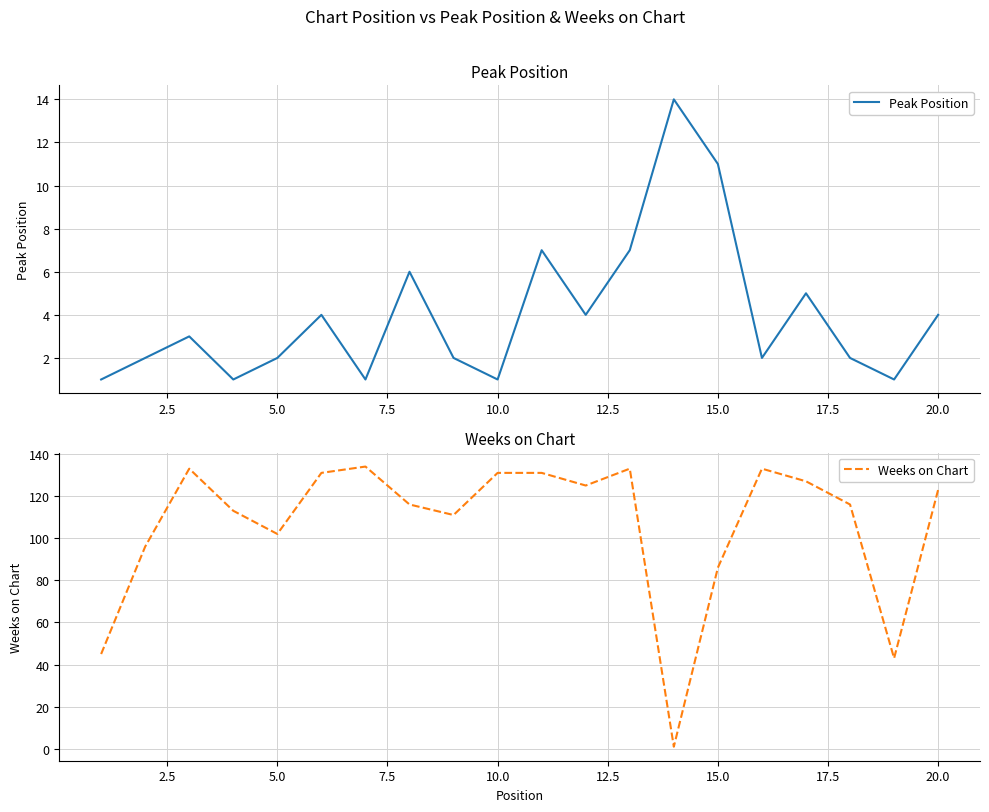

Where is Weeks on Chart nearest to the value 67?

15.0